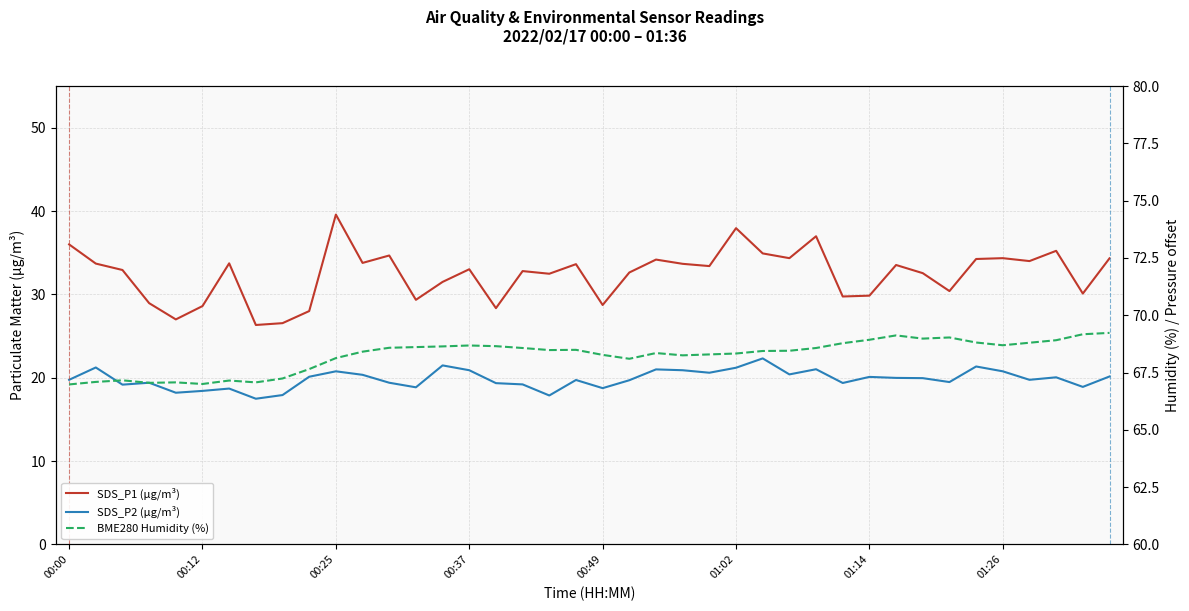

How many lines are shown in the chart?

3